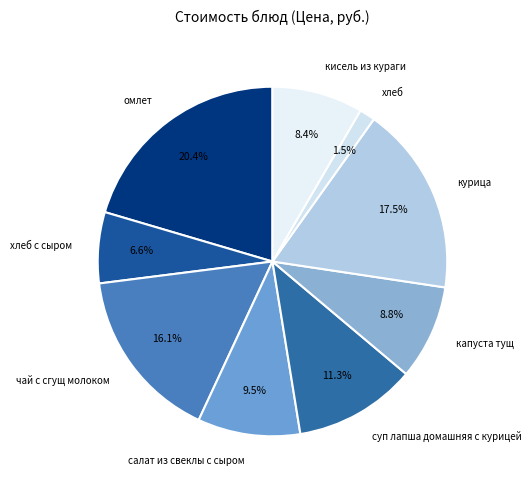

Is there any slice that represents more than half of the pie?

No